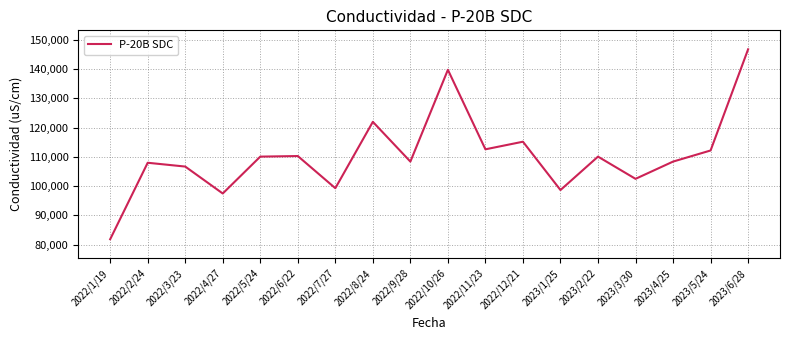

Which label corresponds to the smallest value in the chart?

2022/1/19